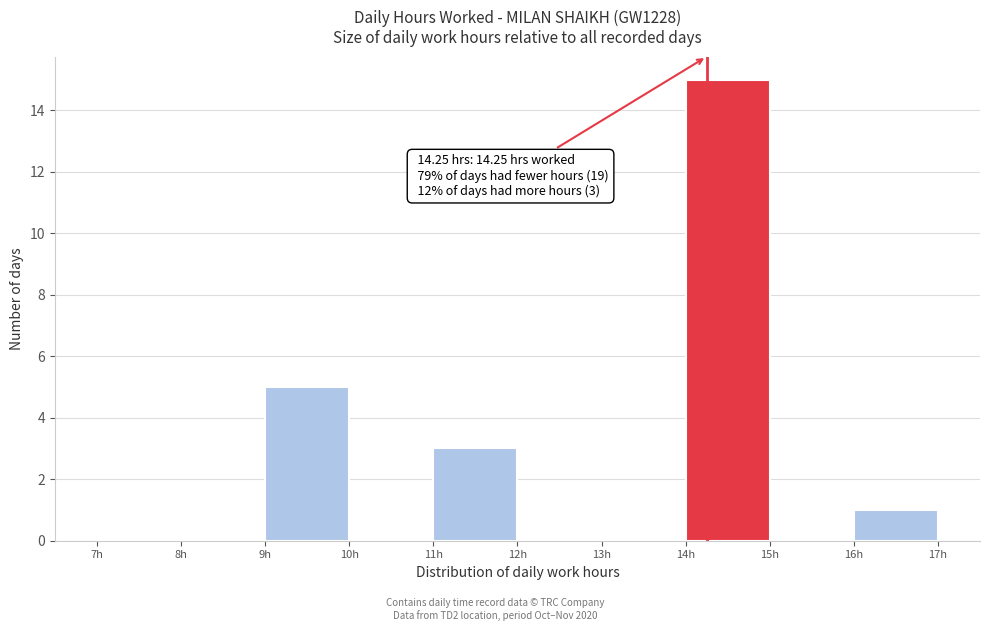

Which range on the x-axis has the tallest bar?

14 to 15